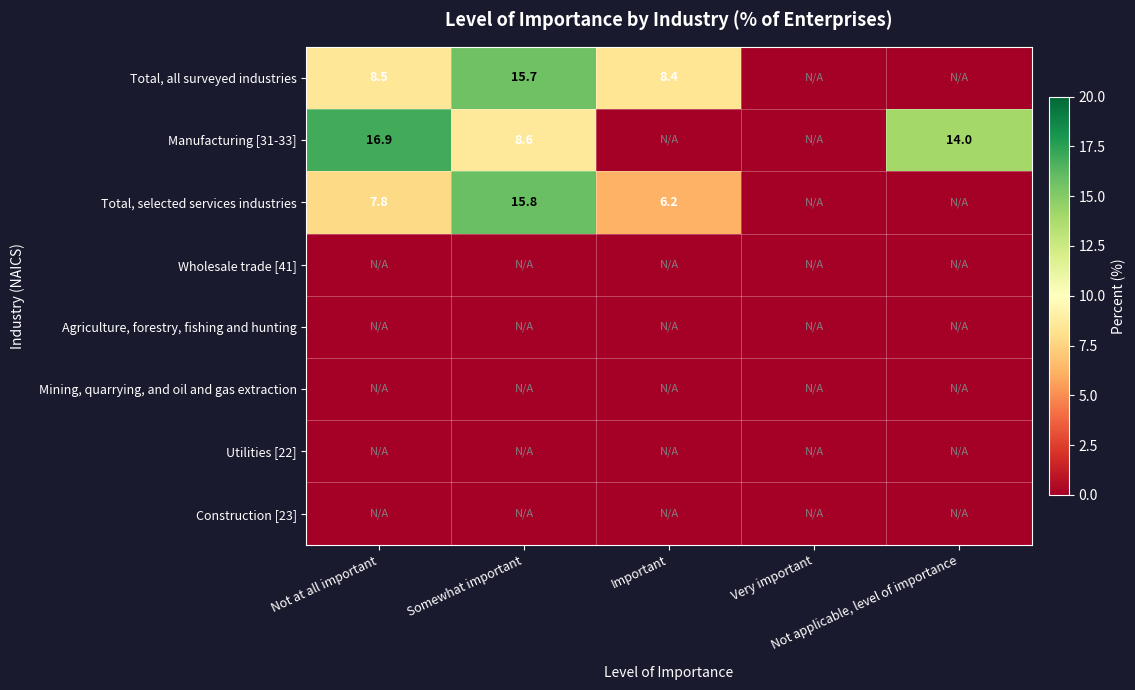

Which has a higher value, Somewhat important or Very important?

Somewhat important